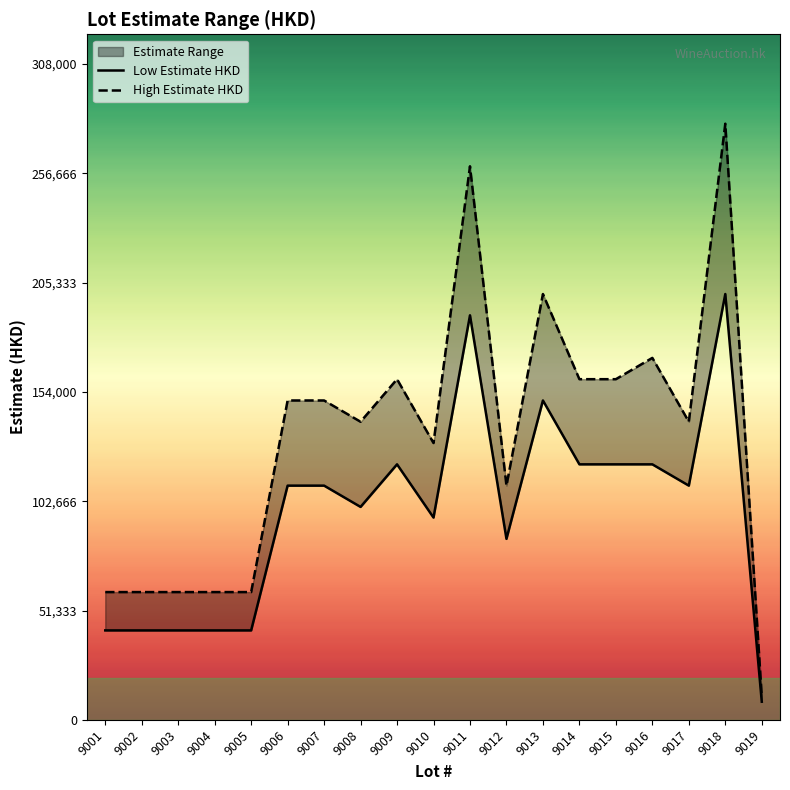

Reading left to right, extract all data points from this chart.

Low Estimate HKD: 42000	42000	42000	42000	42000	110000	110000	100000	120000	95000	190000	85000	150000	120000	120000	120000	110000	200000	8500
High Estimate HKD: 60000	60000	60000	60000	60000	150000	150000	140000	160000	130000	260000	110000	200000	160000	160000	170000	140000	280000	11000